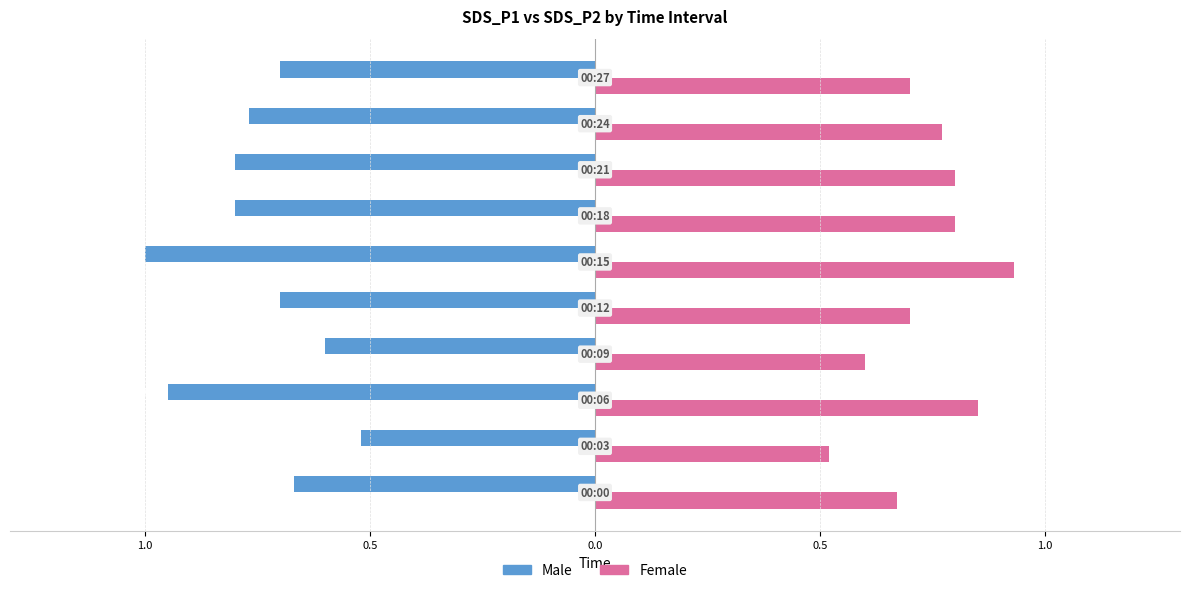

What are all the series names shown in the legend?

Male, Female